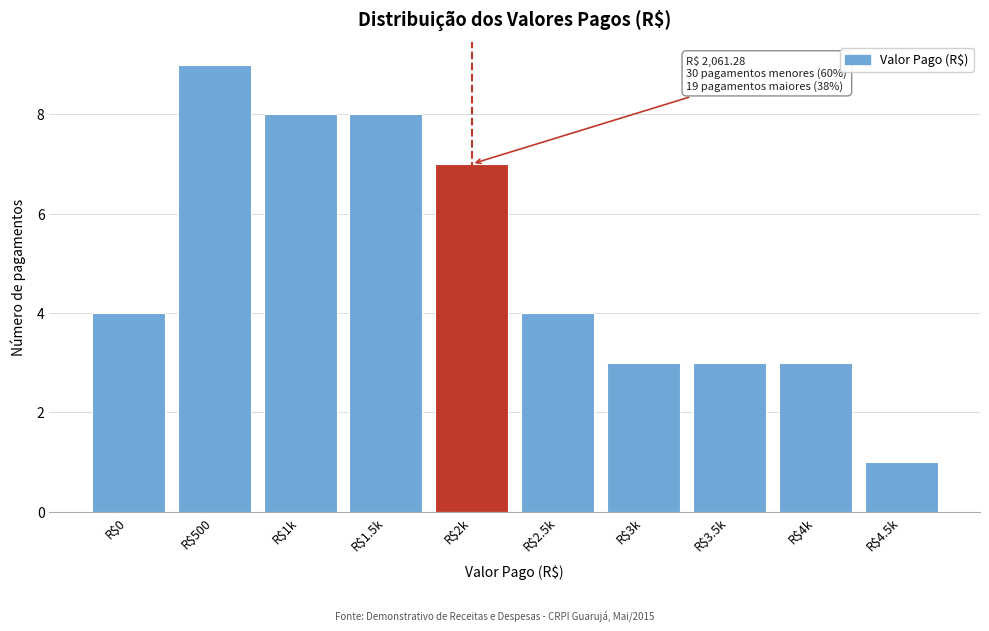

Reading left to right, what are all the values shown in this chart?

4	9	8	8	7	4	3	3	3	1